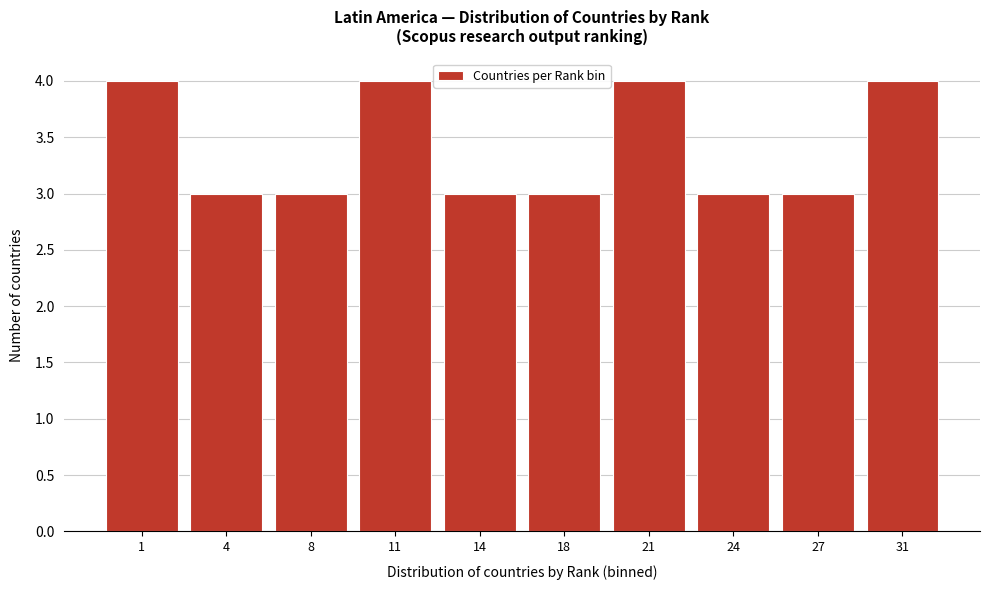

Reading right to left, list all the values displayed in this chart.

31=4	27=3	24=3	21=4	18=3	14=3	11=4	8=3	4=3	1=4